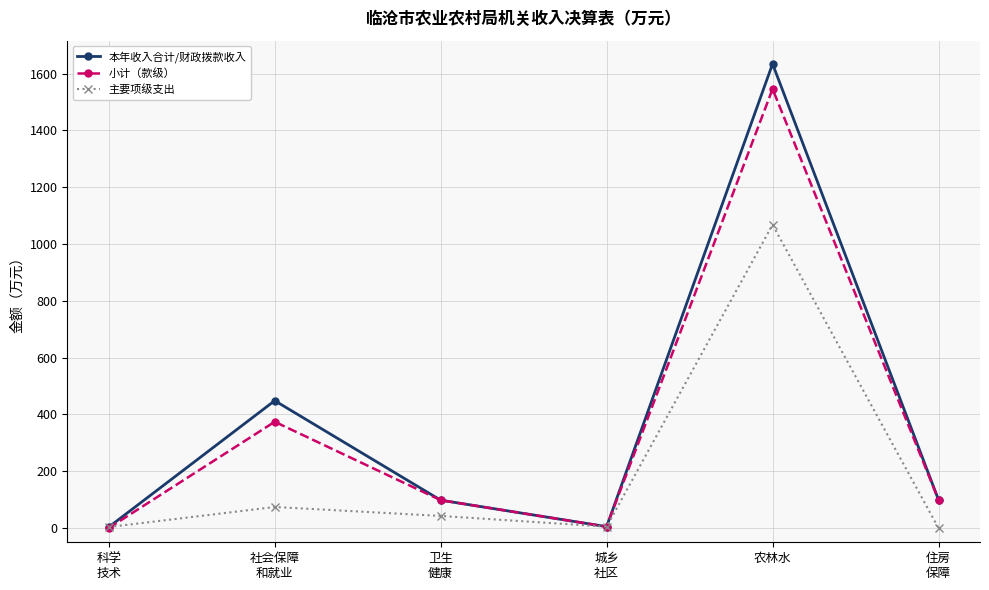

How many interior local valleys does the 本年收入合计/财政拨款收入 series have?

1